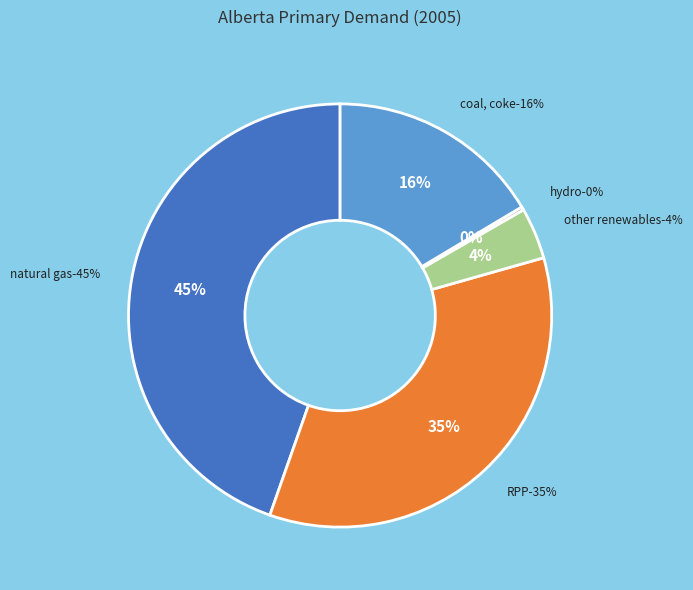

True or false: Hydro accounts for 1% of the total.

False